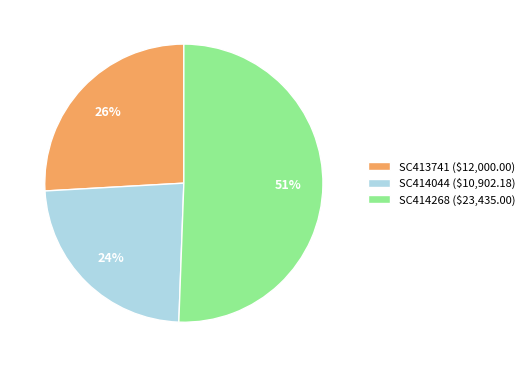

The SC414044 slice represents 13% of the pie. True or false?

False